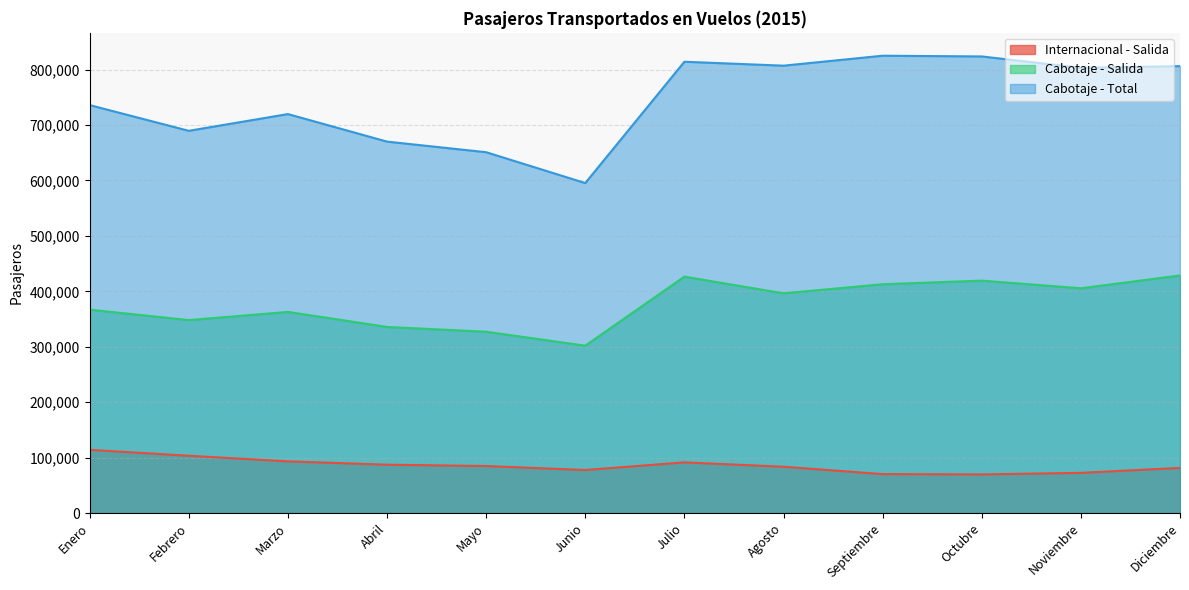

What is the difference between the maximum and second lowest values in the Internacional - Salida series?

43756